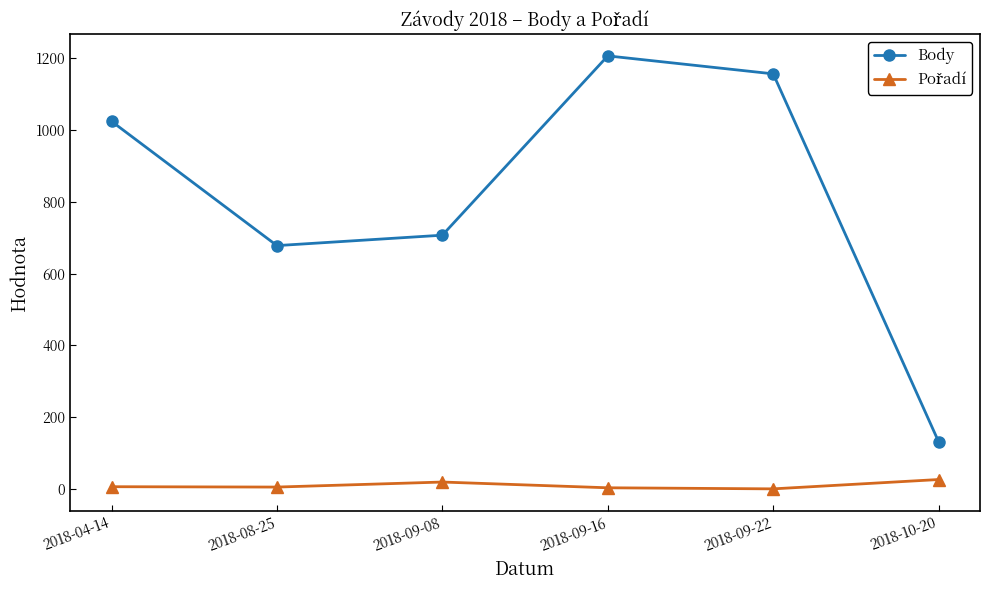

What position from the right is 2018-09-08?

4